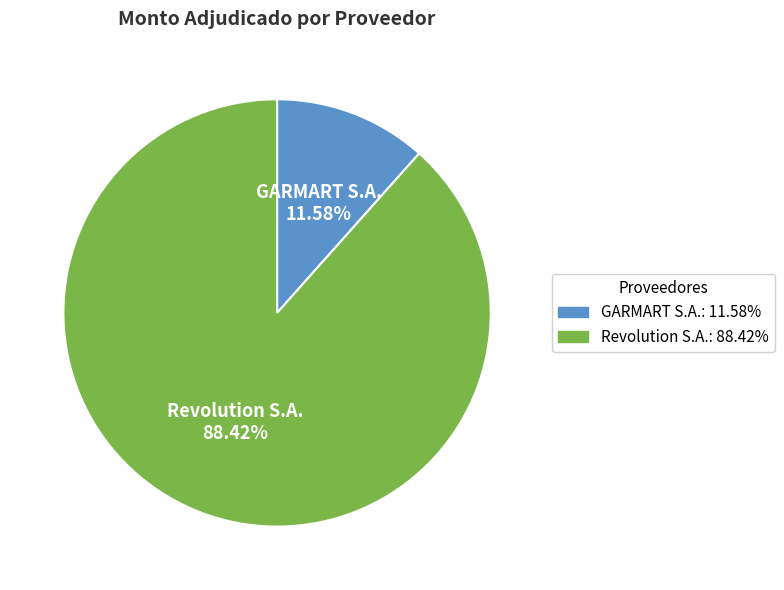

What percentage is the GARMART S.A. slice, to the nearest percent?

12%